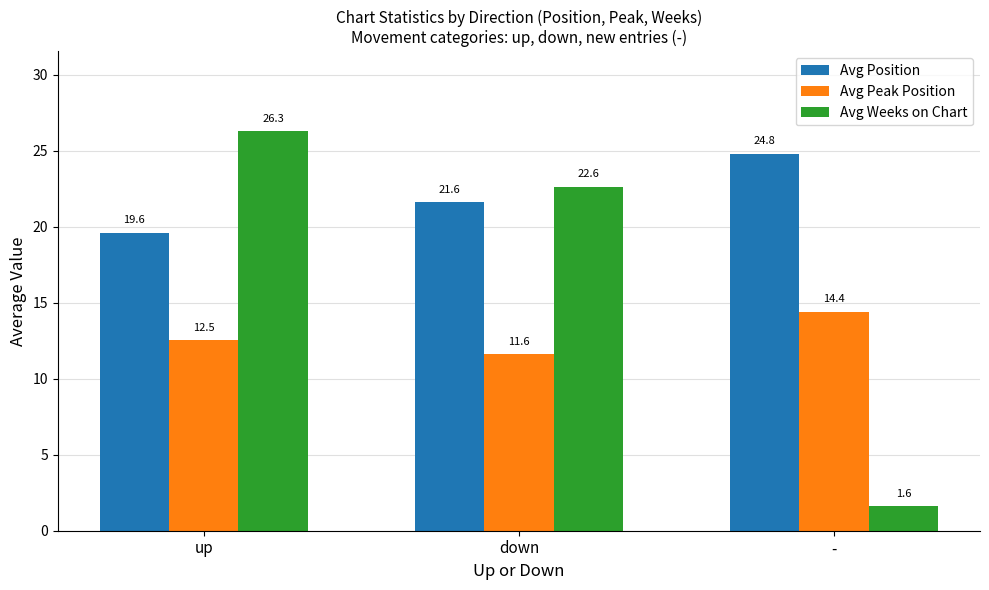

Which series has the largest range (max minus min)?

Avg Weeks on Chart